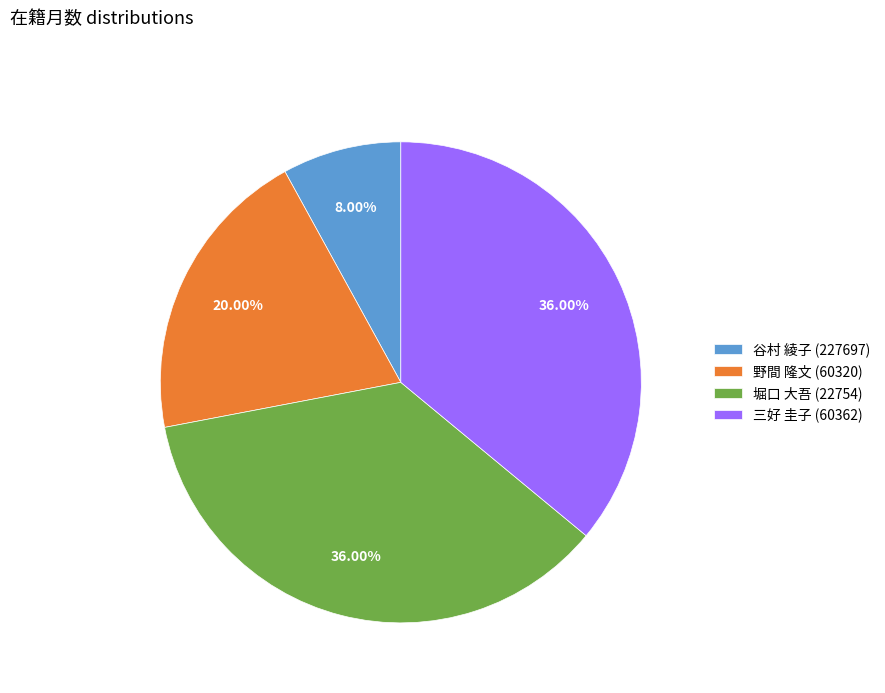

Which slice is the smallest?

谷村 綾子 (227697)